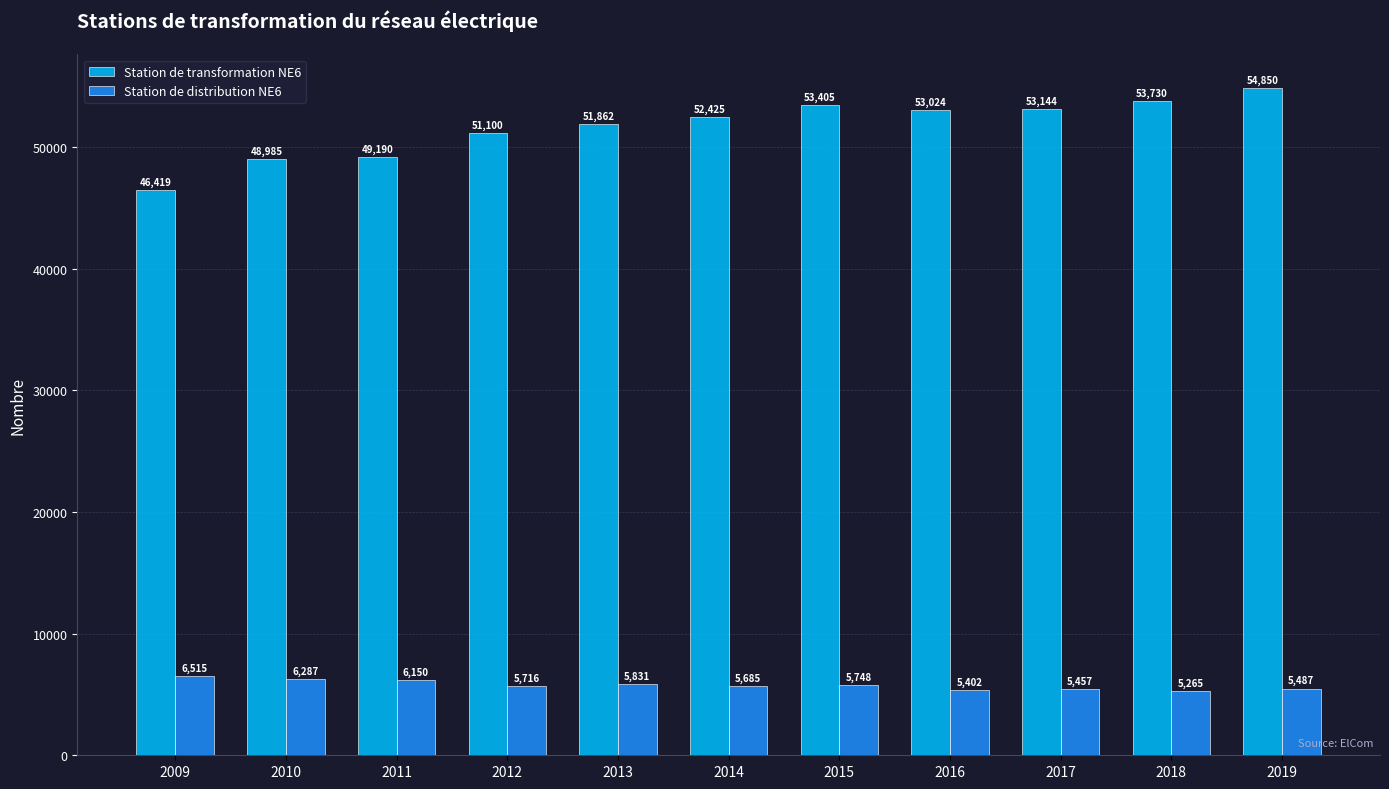

At which label is Station de distribution NE6 closest to 5890?

2013